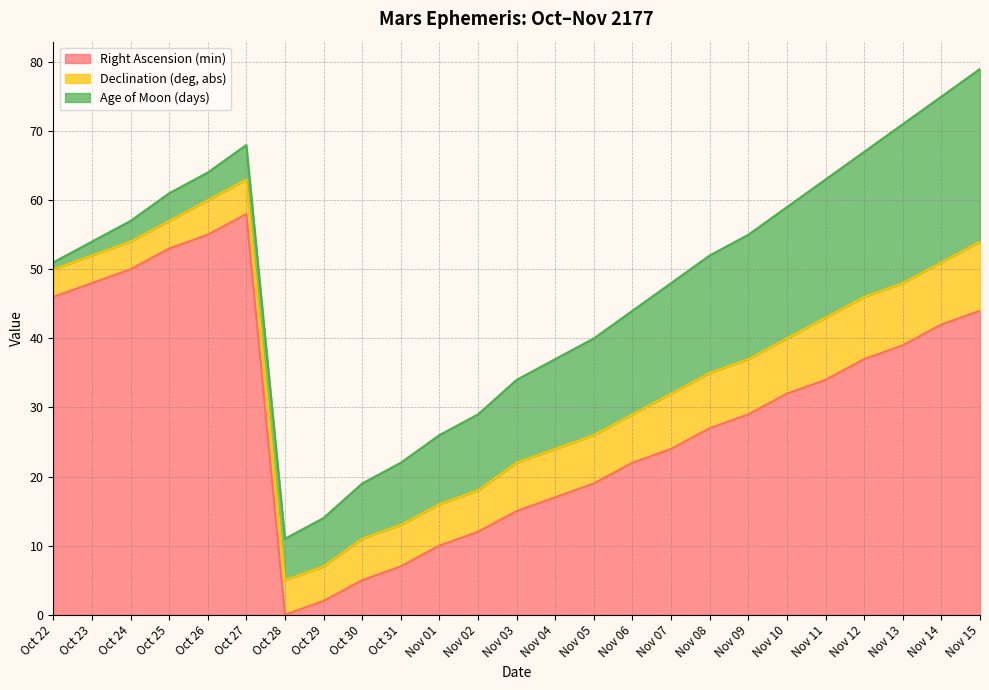

Which label corresponds to the smallest value in the chart?

Oct 28